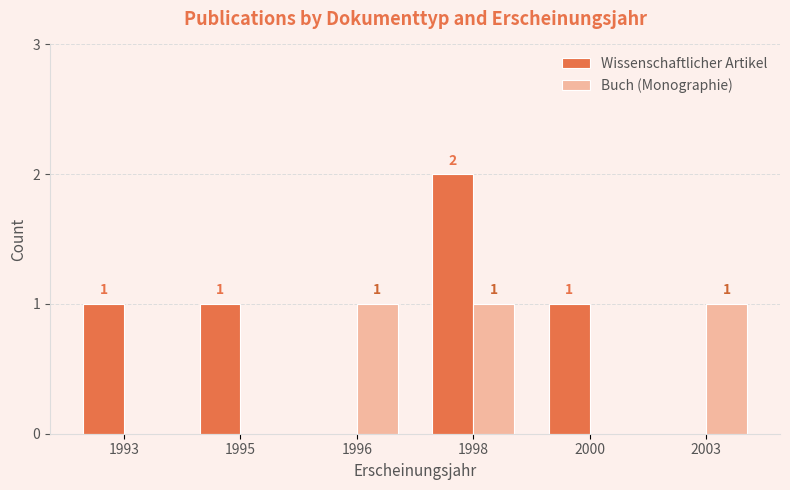

What is the sum of all Wissenschaftlicher Artikel values?

5